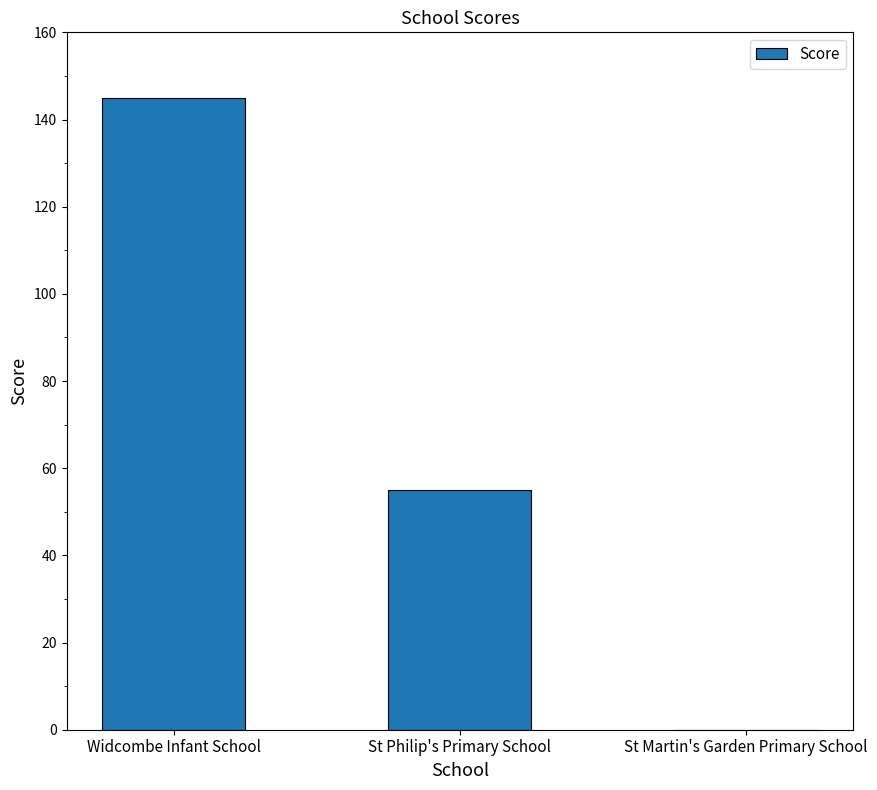

What is the sum of all values?

200